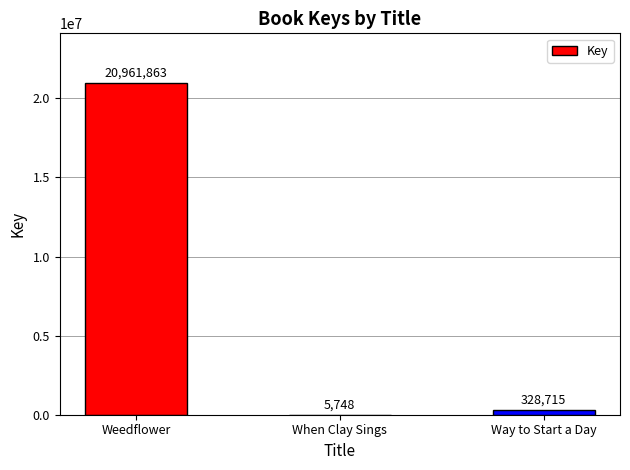

How many categories are shown in the chart?

3